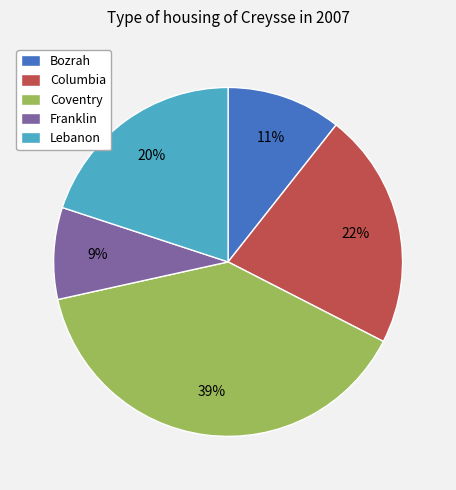

To the nearest percent, what percentage of the pie is Bozrah?

11%